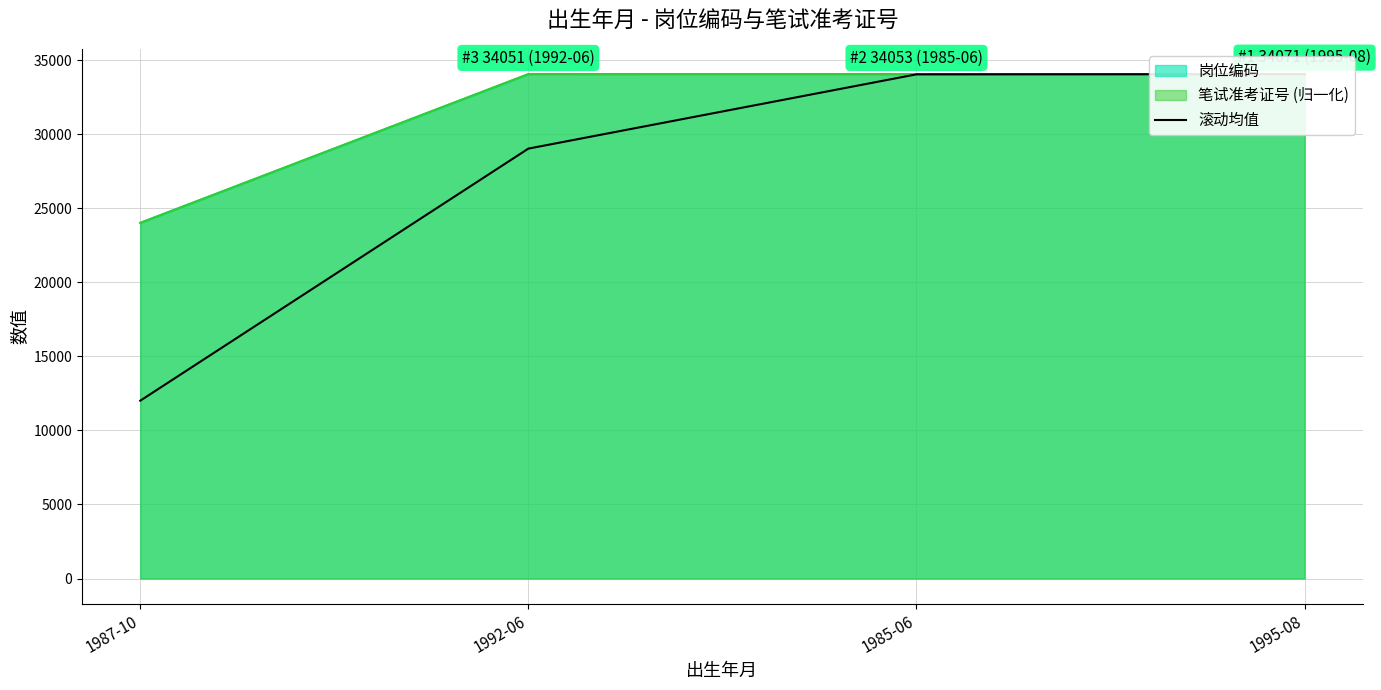

What is the smallest value displayed?

12010.0